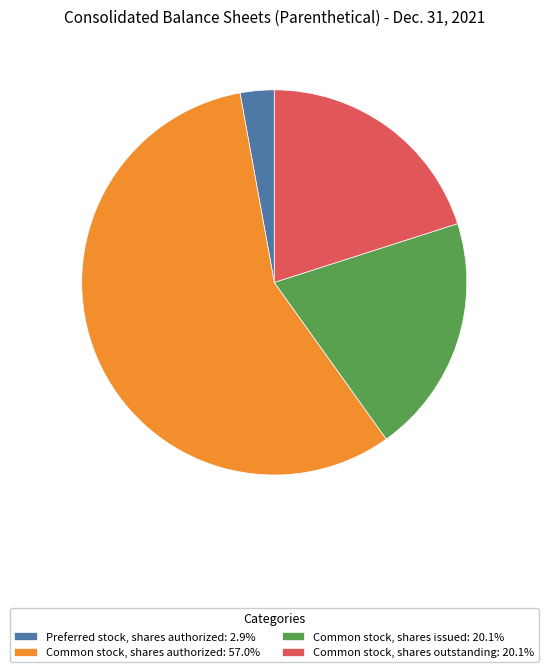

What is the ratio of the value at Common stock, shares issued: 20.1% to the value at Common stock, shares authorized: 57.0%?

0.4